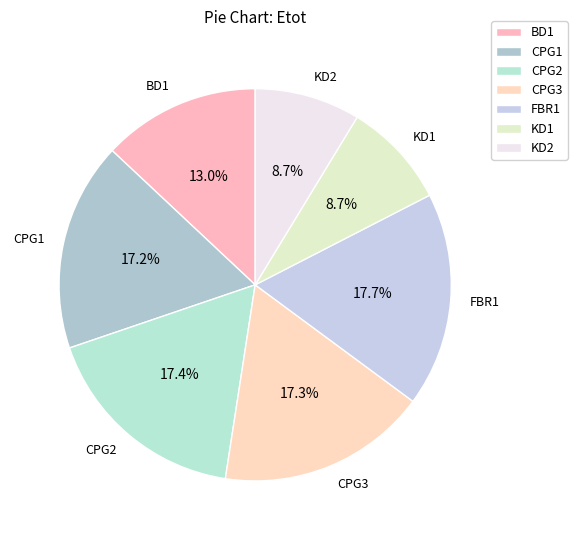

Does CPG3 represent more than half of the total?

No